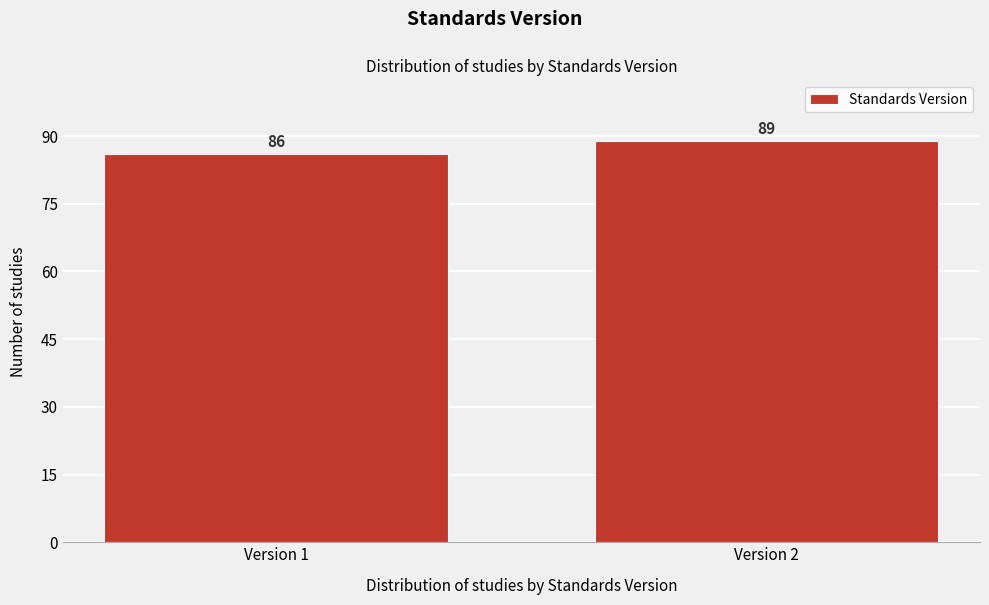

Reading left to right, transcribe all the data shown in this chart.

86	89